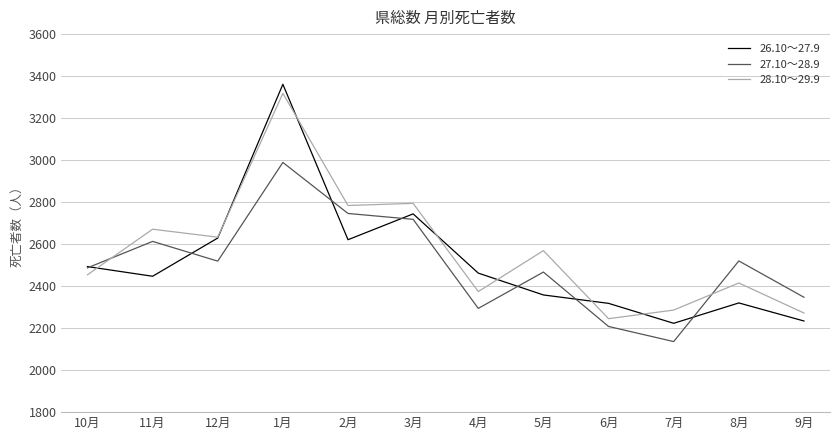

Where does the 26.10～27.9 series first go above 2462?

10月